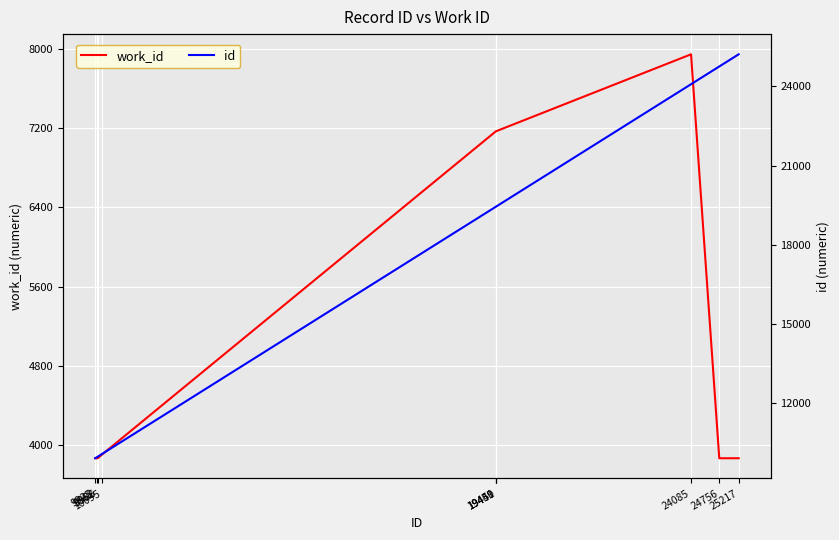

At which label does id first exceed 19450?

19451